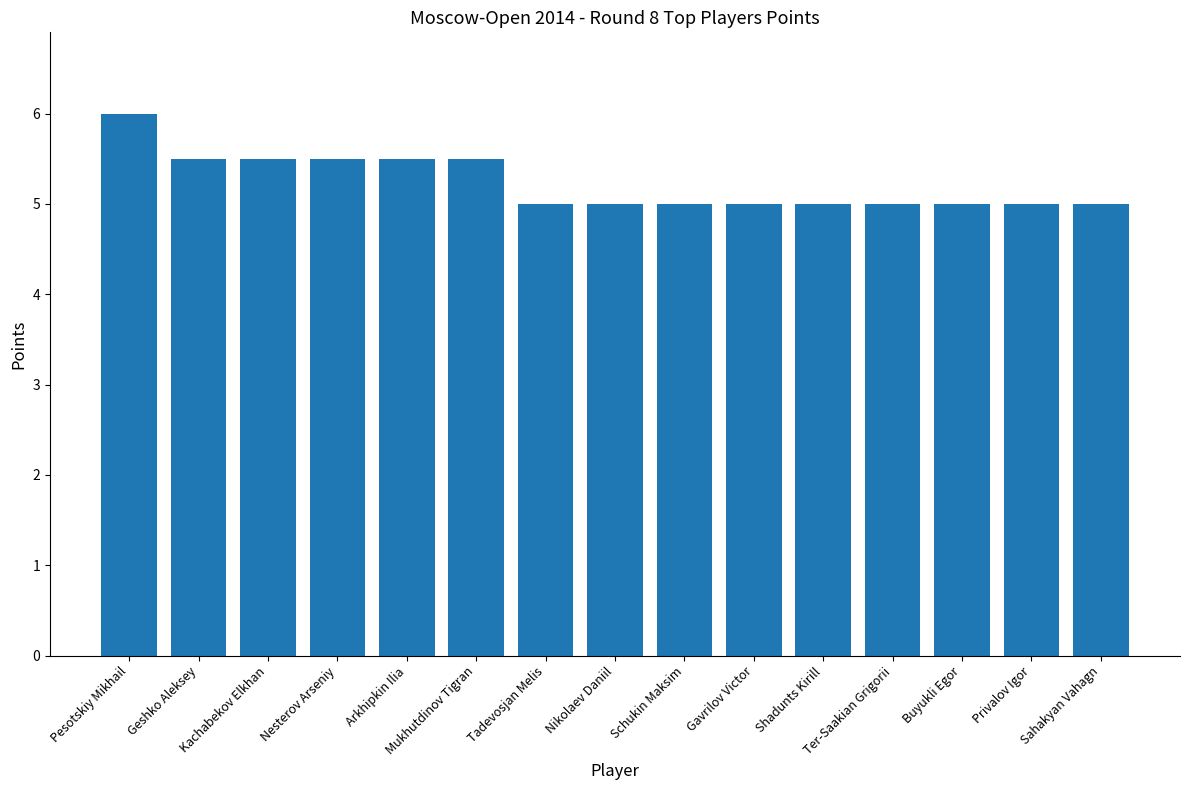

What is the label of the 14th bar from the left?

Privalov Igor